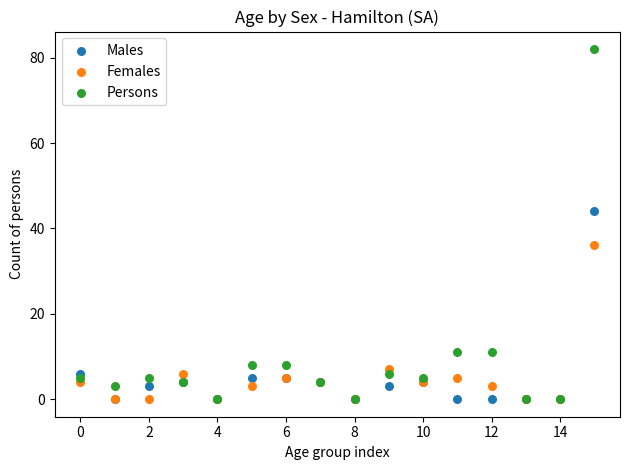

What are all the series names shown in the legend?

Males, Females, Persons